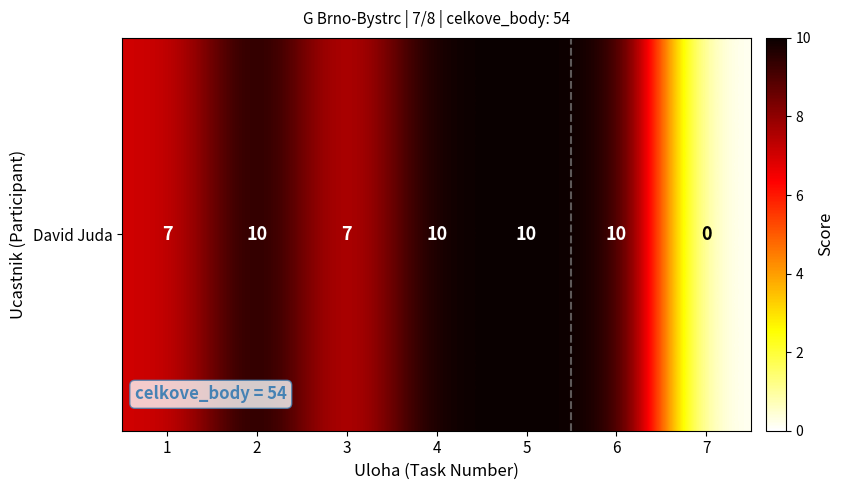

Reading left to right, list all the values displayed in this chart.

1=7	2=10	3=7	4=10	5=10	6=10	7=0